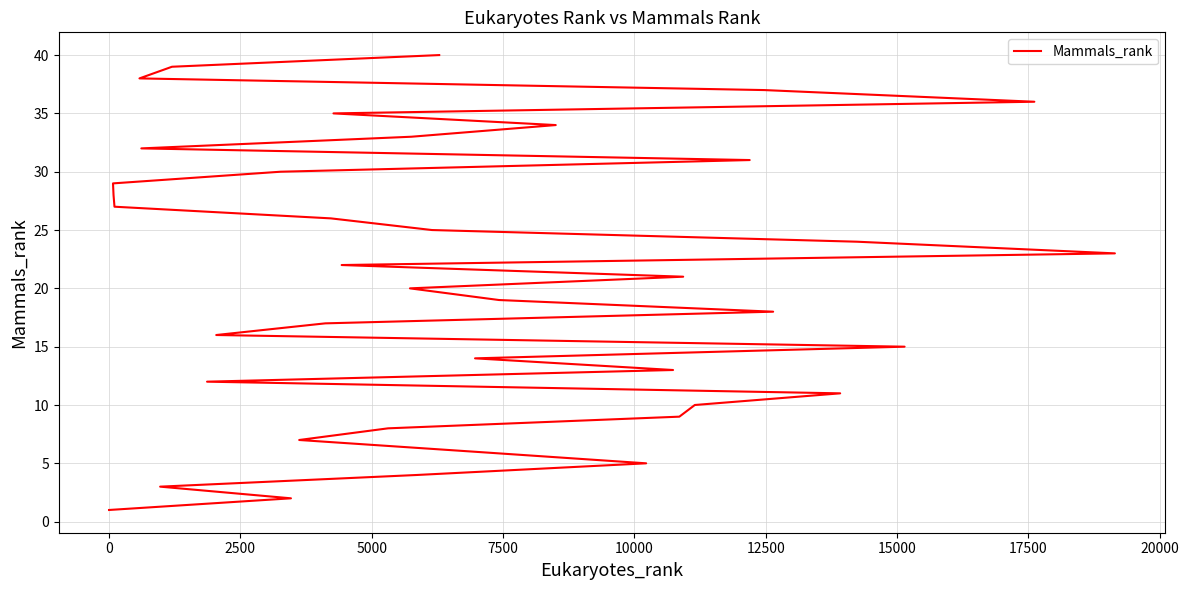

What is the minimum value shown in the chart?

1